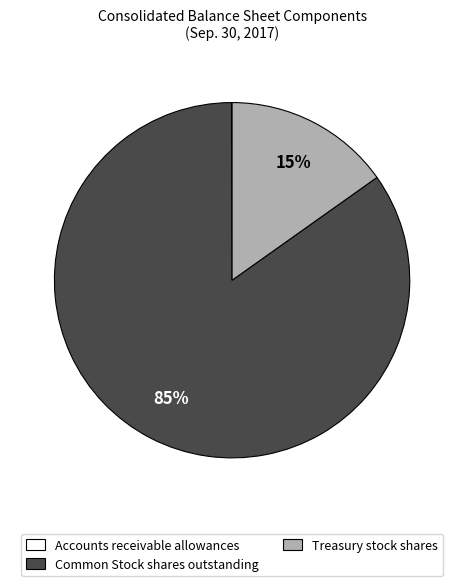

Which slice represents more than half of the pie?

Common Stock shares outstanding